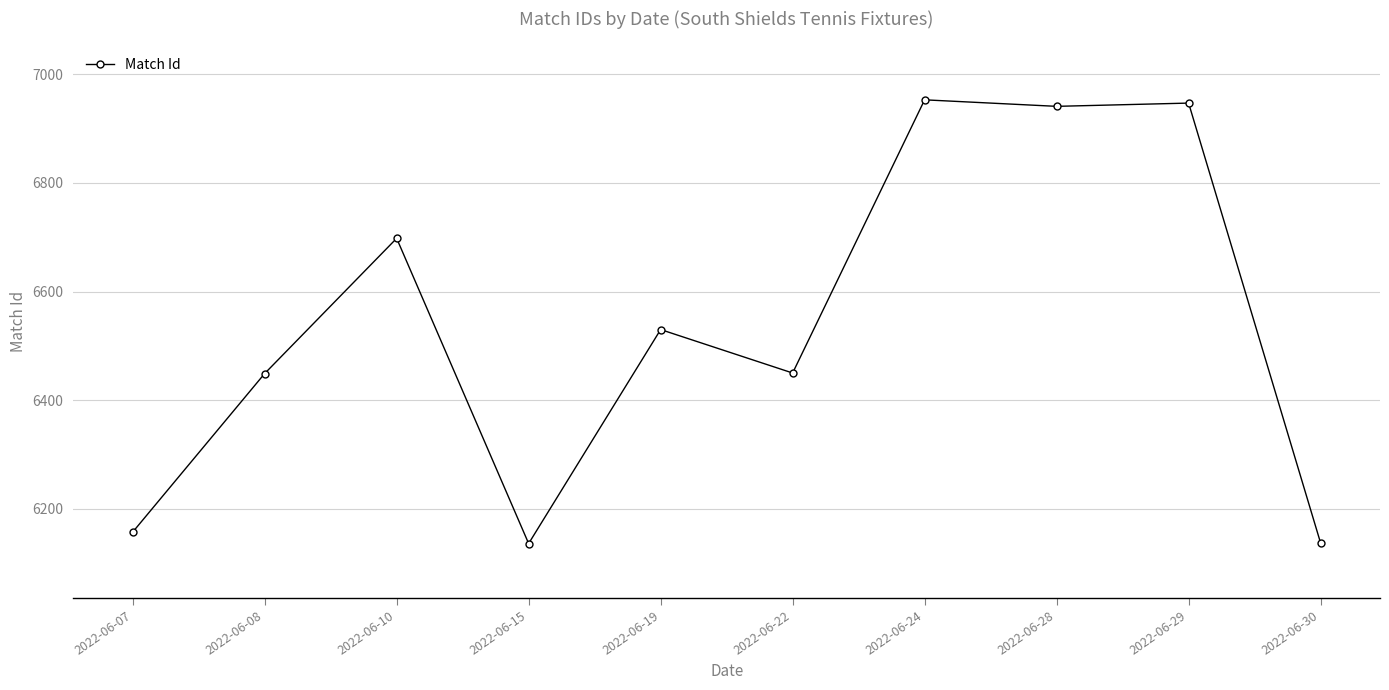

Where does the data first go above 6530?

2022-06-10